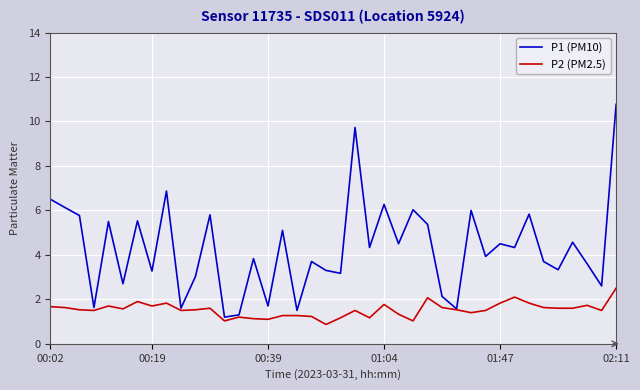

Does the chart have visible grid lines?

Yes